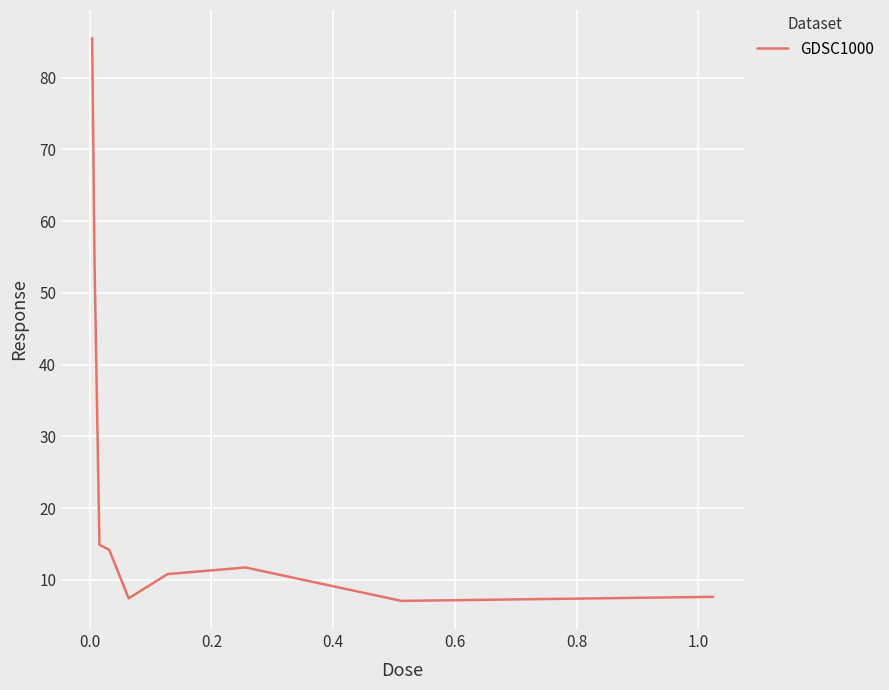

What is the minimum value shown in the chart?

7.1